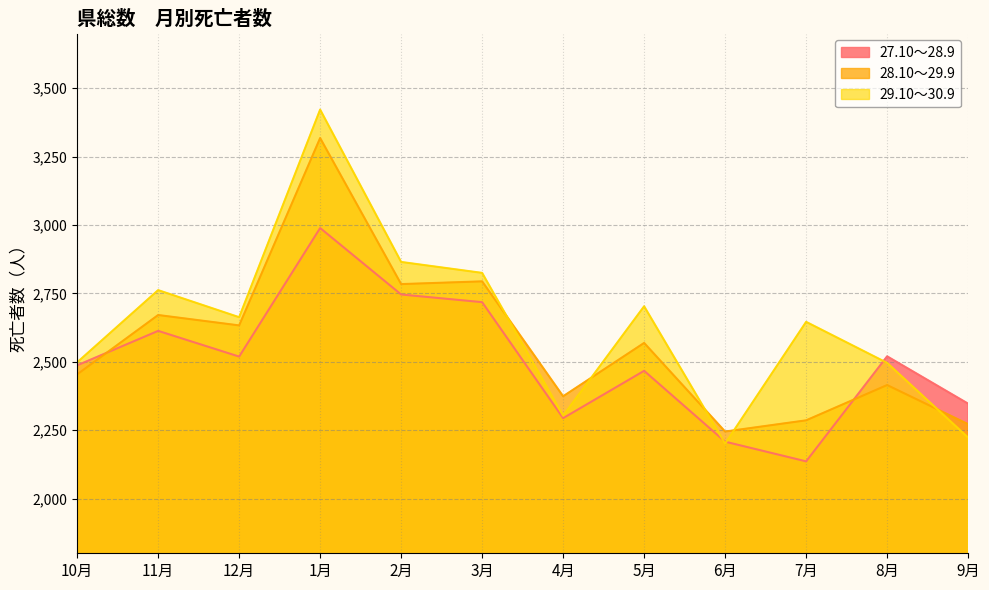

The 29.10～30.9 series shows 2762 at 11月. True or false?

True